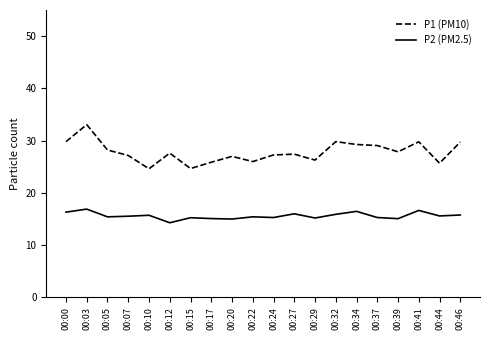

Which series changed the most between 00:32 and 00:44?

P1 (PM10)